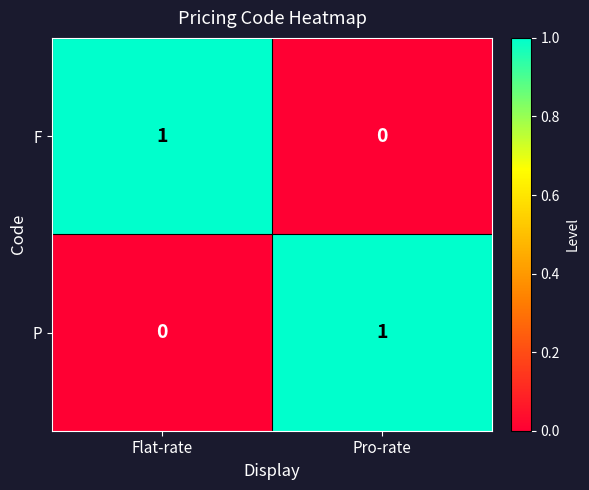

Rank the categories by P value from lowest to highest.

Flat-rate, Pro-rate